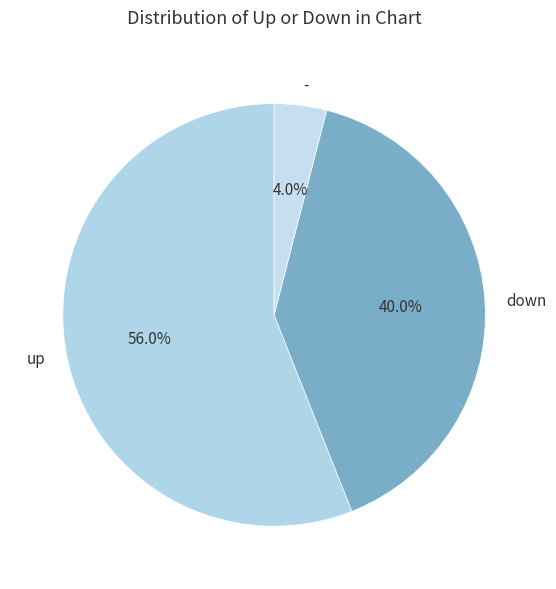

The down slice represents 25% of the pie. True or false?

False